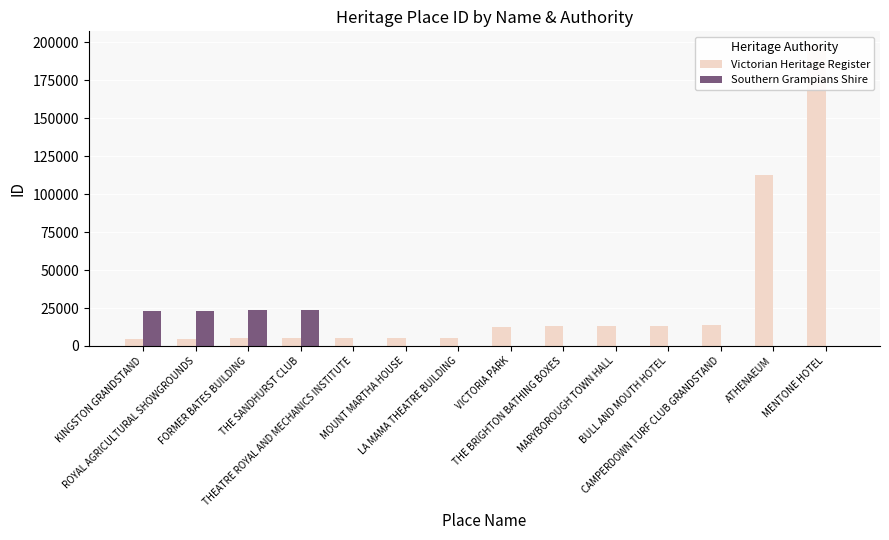

What is the average value of the Victorian Heritage Register series?

29487